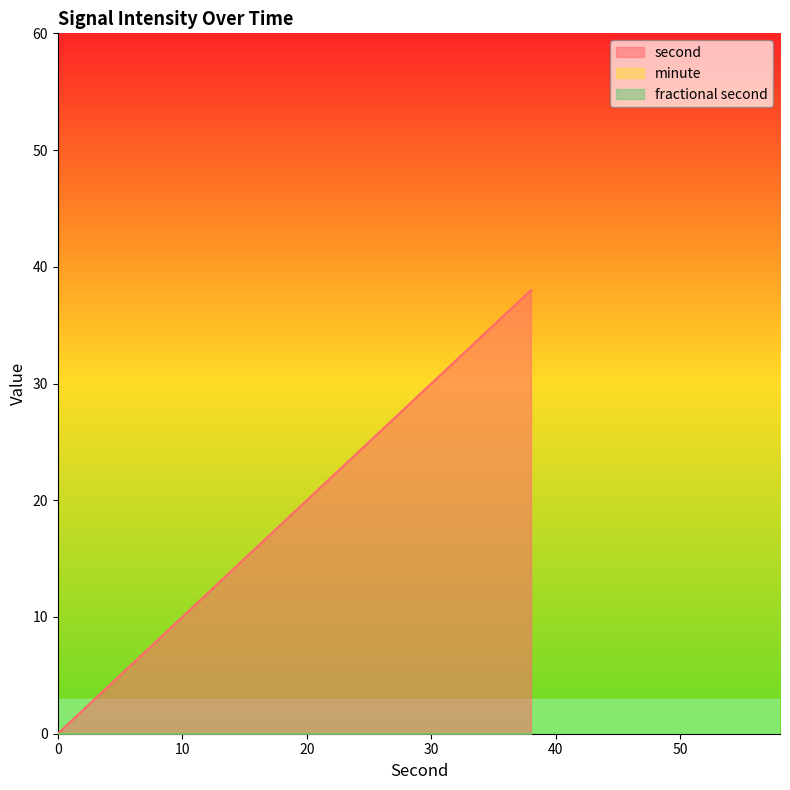

Reading left to right, extract all data points from this chart.

second: 0	2	4	6	8	10	12	14	16	18	20	22	24	26	28	30	32	34	36	38
minute: 0	0	0	0	0	0	0	0	0	0	0	0	0	0	0	0	0	0	0	0
fractional second: 0	0	0	0	0	0	0	0	0	0	0	0	0	0	0	0	0	0	0	0